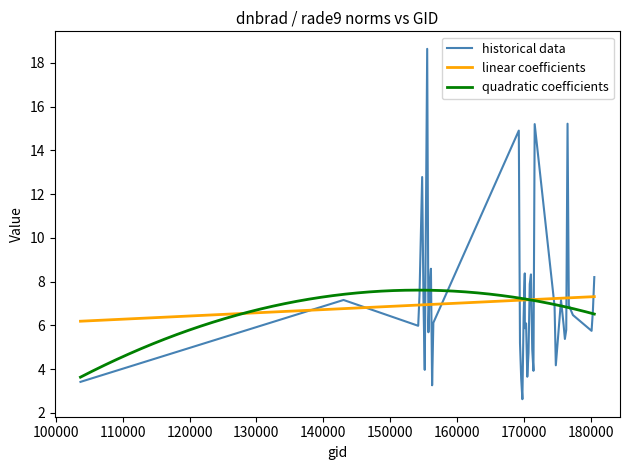

What is the total value across all series at 1?

20.9